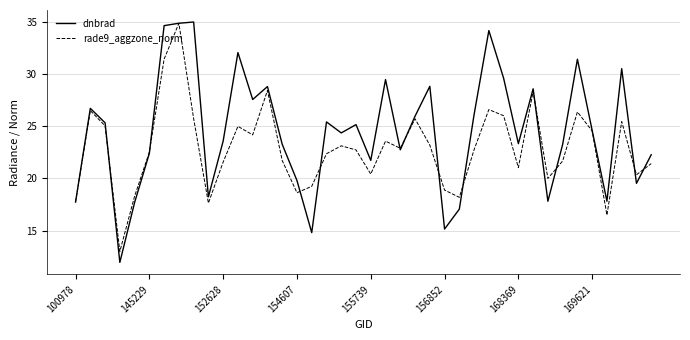

Which series has the widest spread of values?

dnbrad